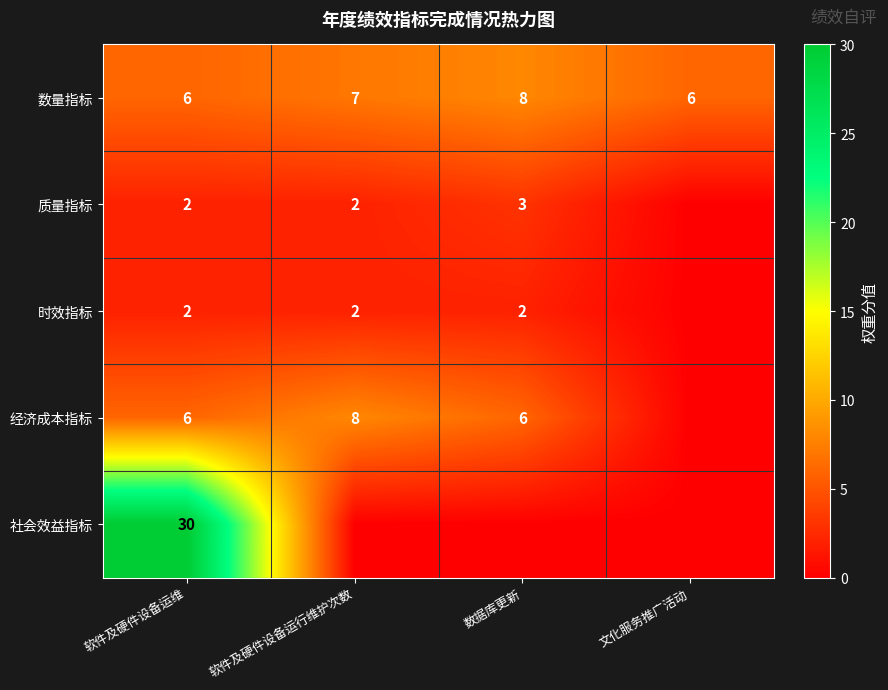

What is the sum of all 数量指标 values?

27